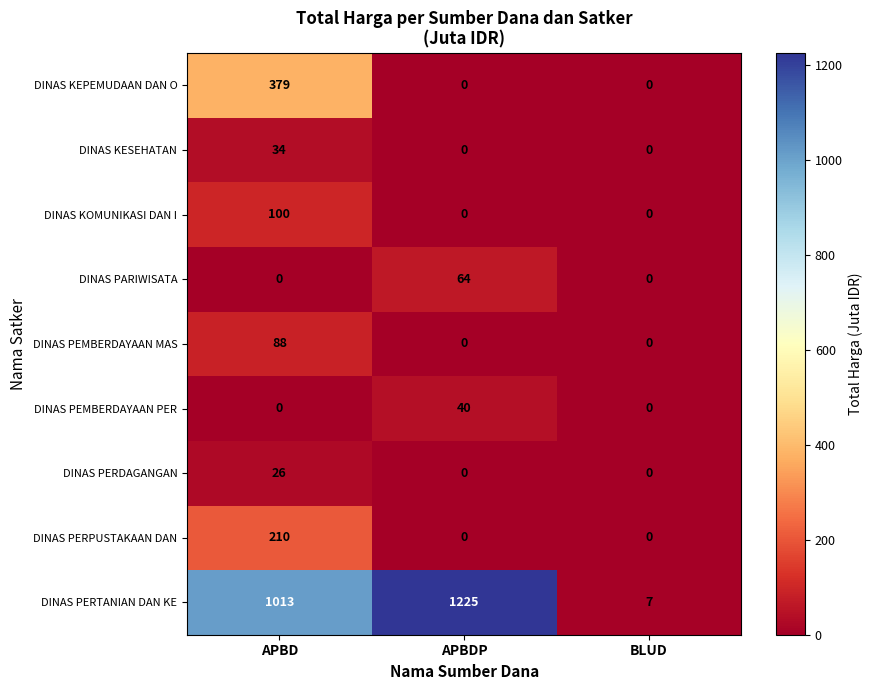

True or false: DINAS PERDAGANGAN has a value of 9 at APBDP.

False